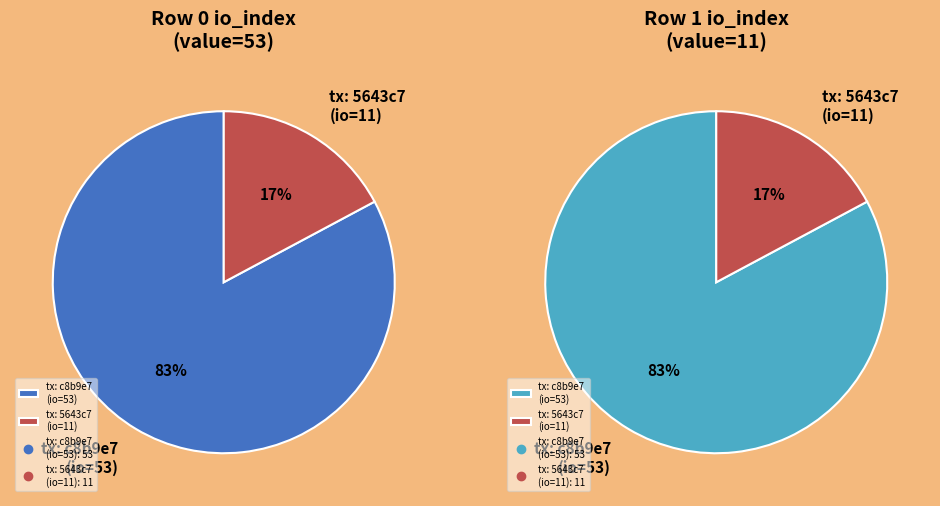

What is the change in value from values_1 to 1?

-42